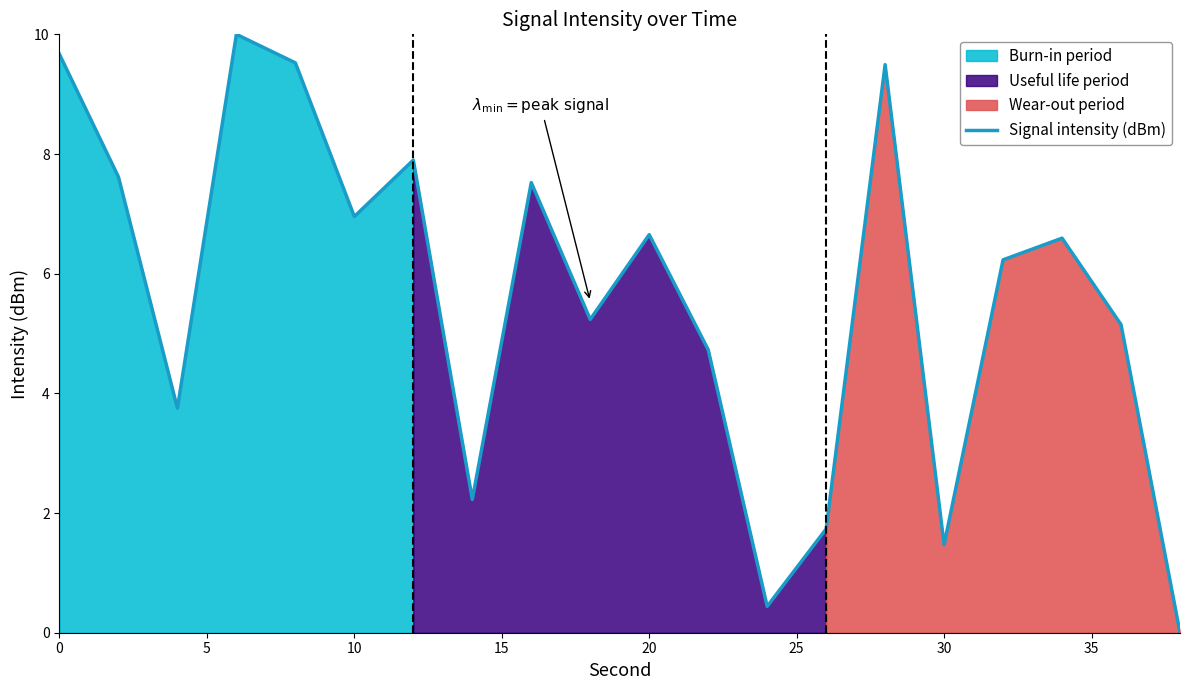

The chart shows a value of 11.0 at 10. True or false?

False